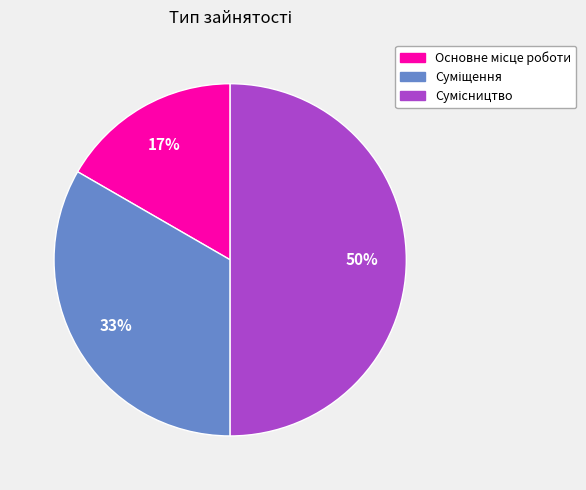

To the nearest percent, what is the average slice percentage?

33%